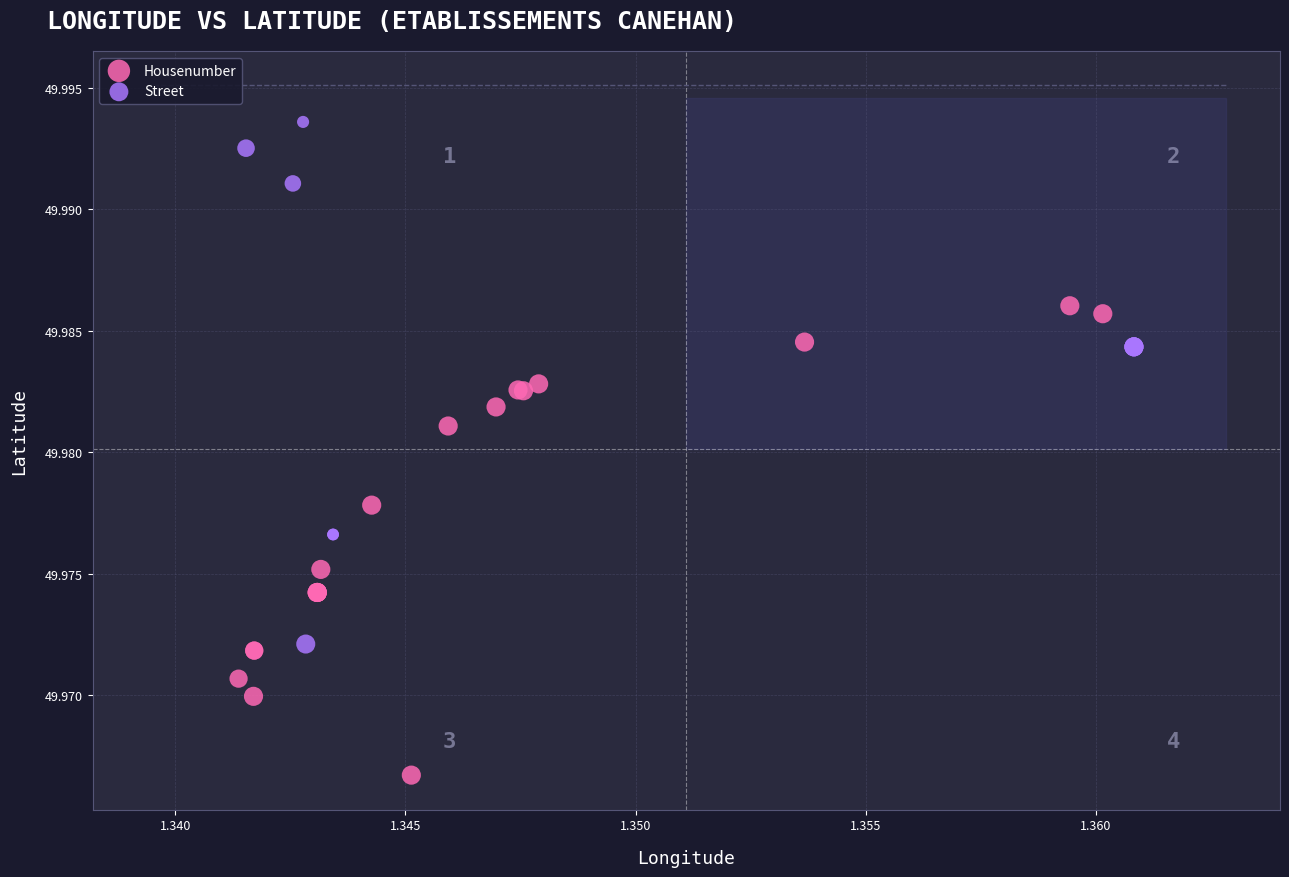

Which series contains the lowest Y value?

Housenumber